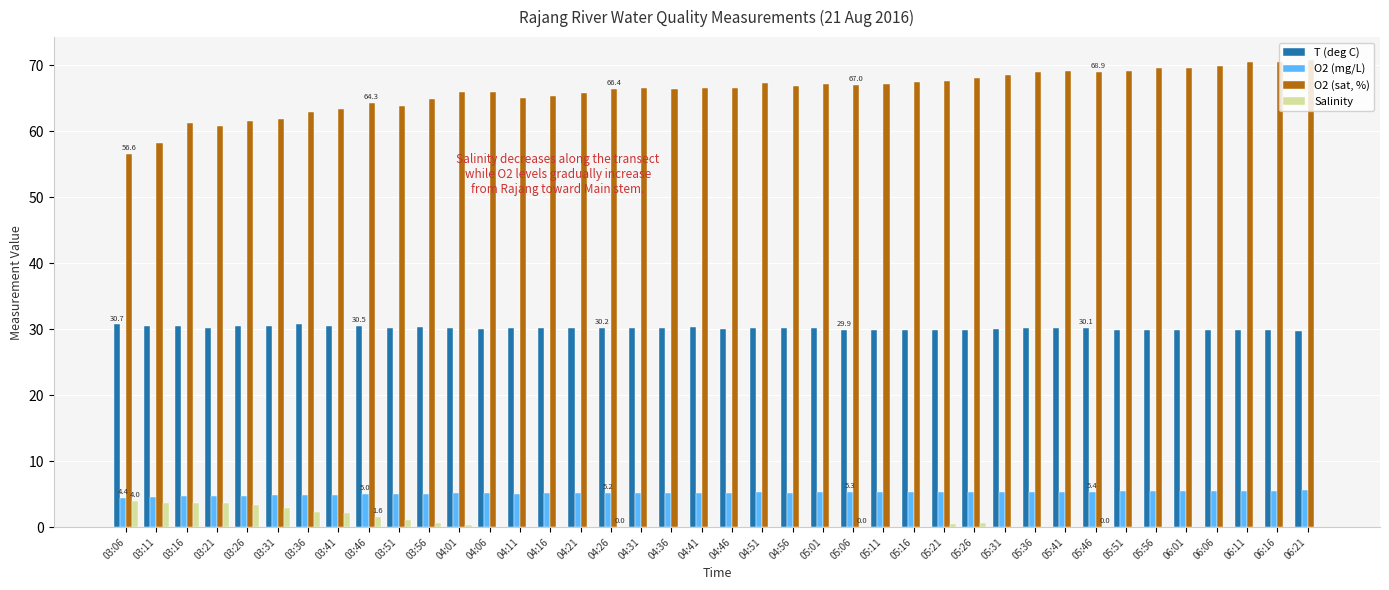

True or false: O2 (sat, %) has a value of 29.5 at 03:51.

False